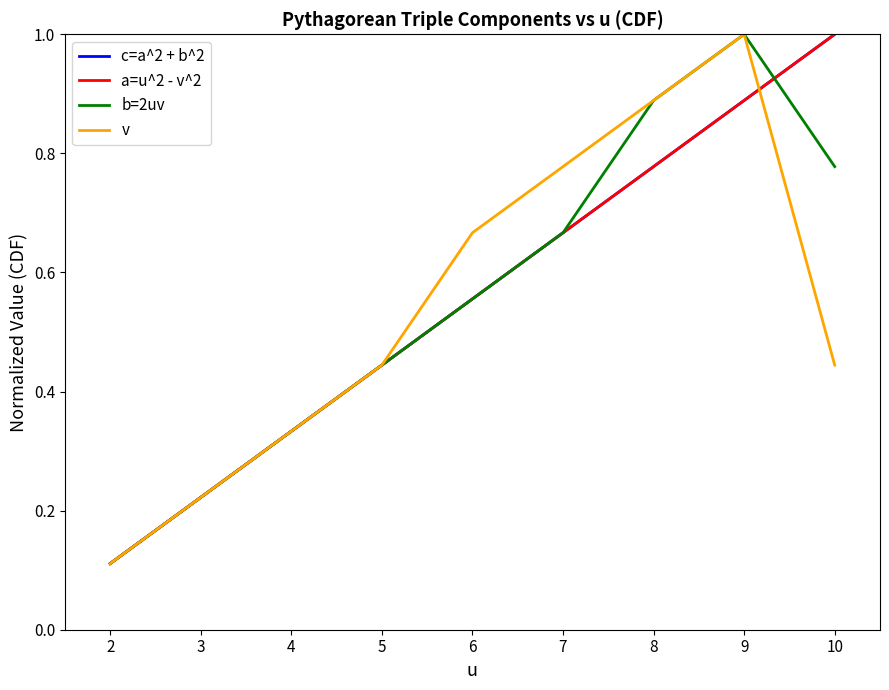

Does the chart display data point markers on the line(s)?

No